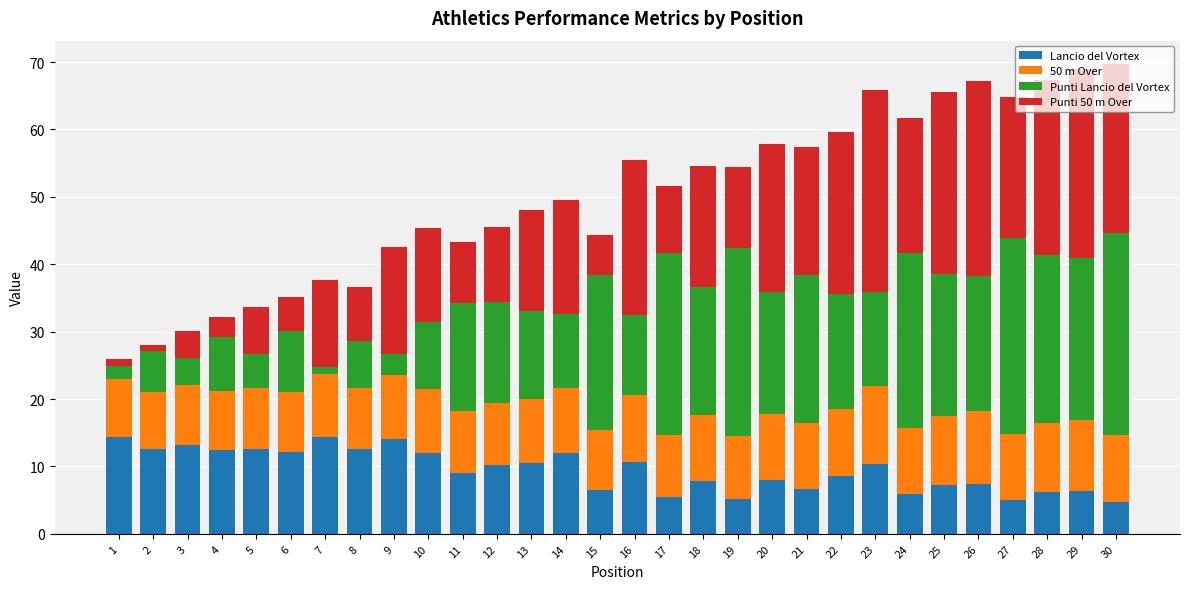

The Lancio del Vortex series shows 12.2 at 6. True or false?

True